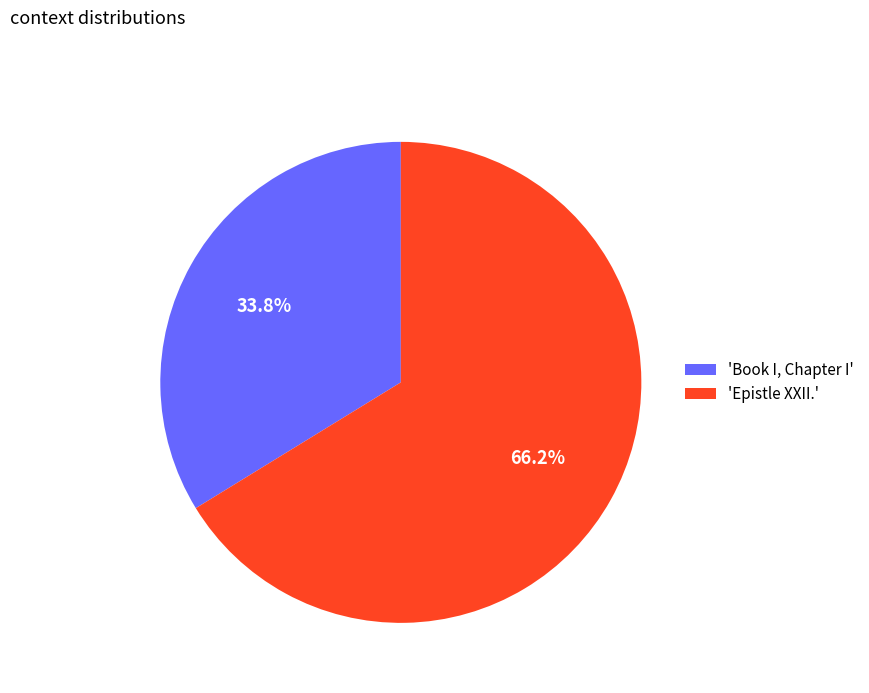

Is there a majority slice in this chart?

Yes